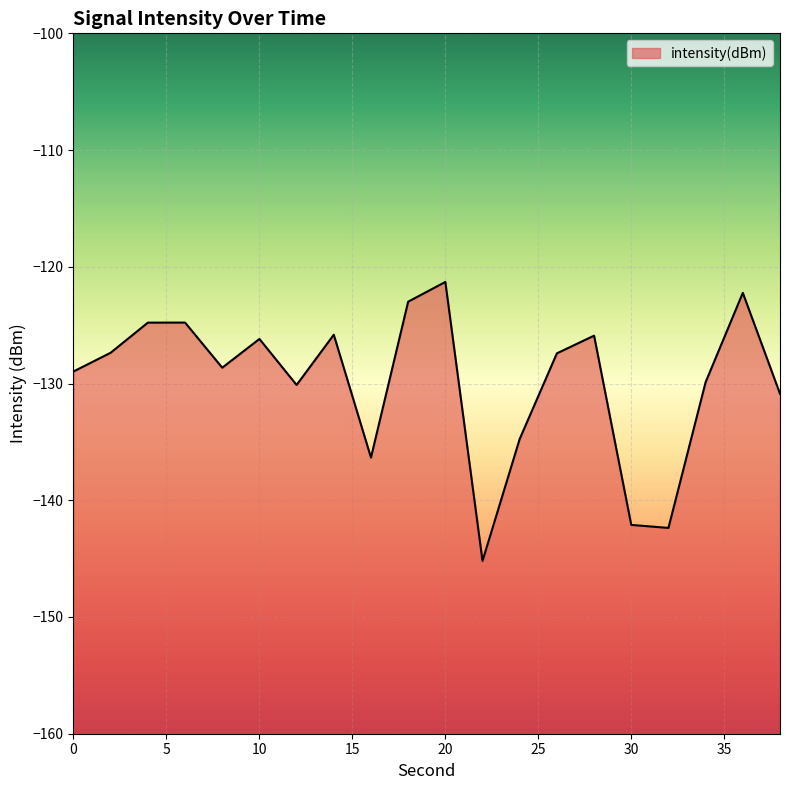

Which label corresponds to the largest value in the chart?

20